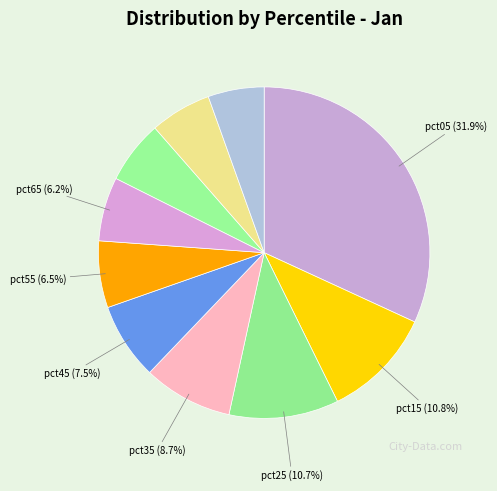

Rank the categories by value from highest to lowest.

pct05, pct15, pct25, pct35, pct45, pct55, pct65, pct75, pct85, pct95